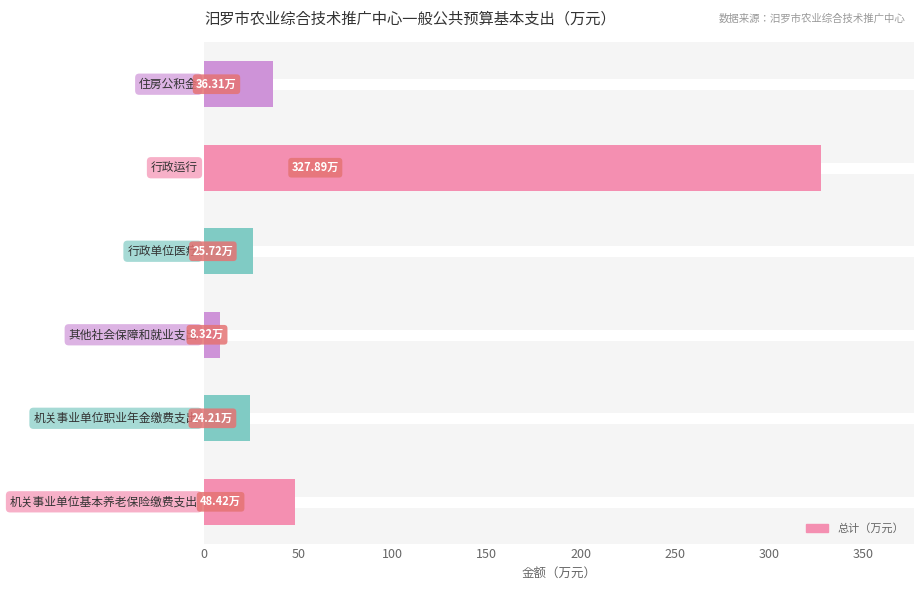

What is the difference between the maximum and second lowest values?

303.7